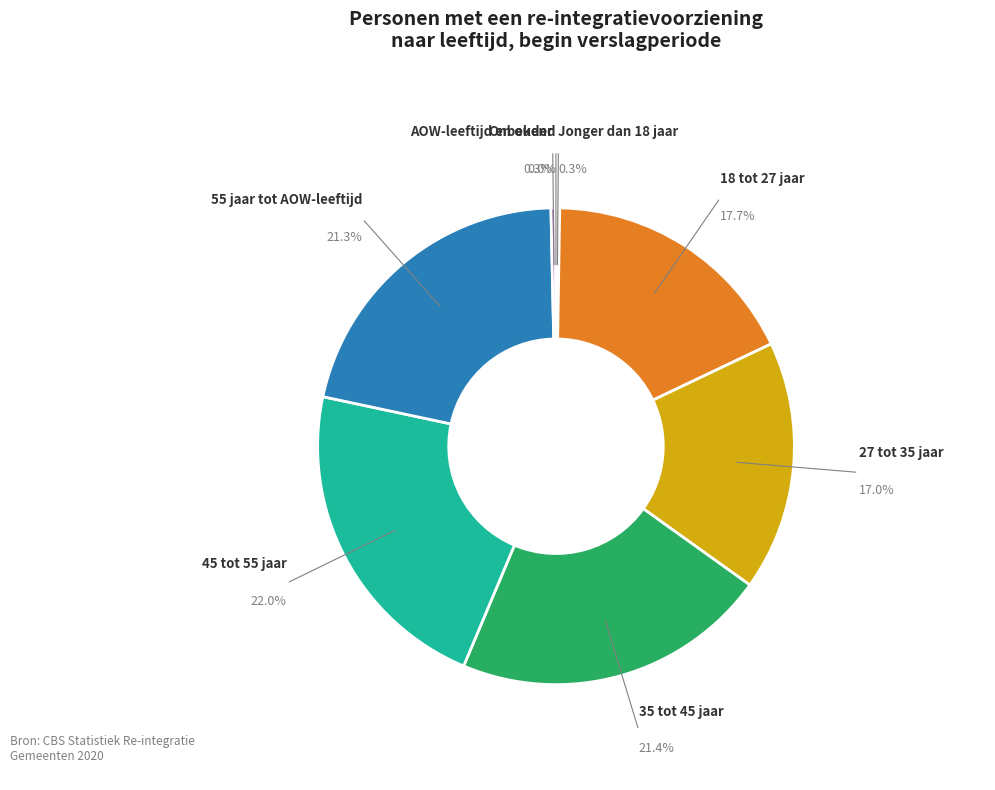

Do 18 tot 27 jaar and 35 tot 45 jaar together represent more than half of the pie?

No